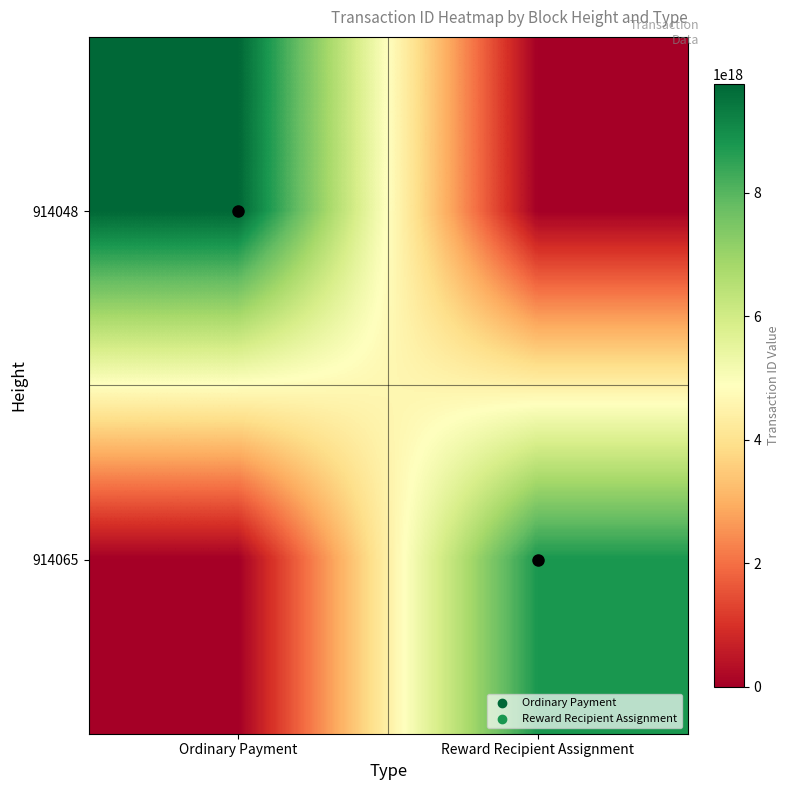

List the series in order of their peak value, lowest first.

914065, 914048